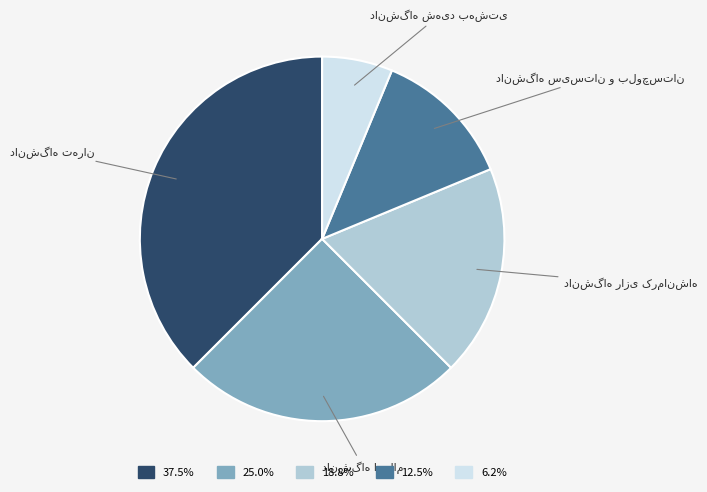

Is there a majority slice in this chart?

No